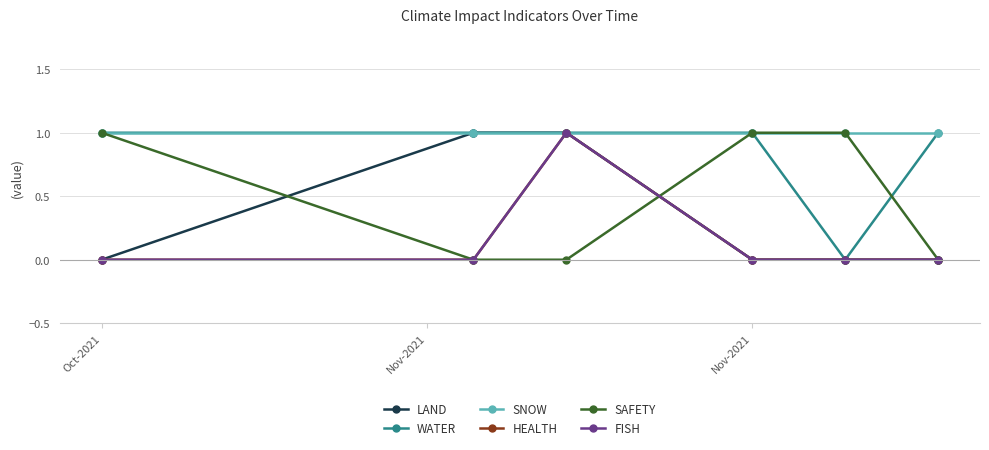

Where do FISH and SAFETY first cross each other?

Nov-2021 and 3